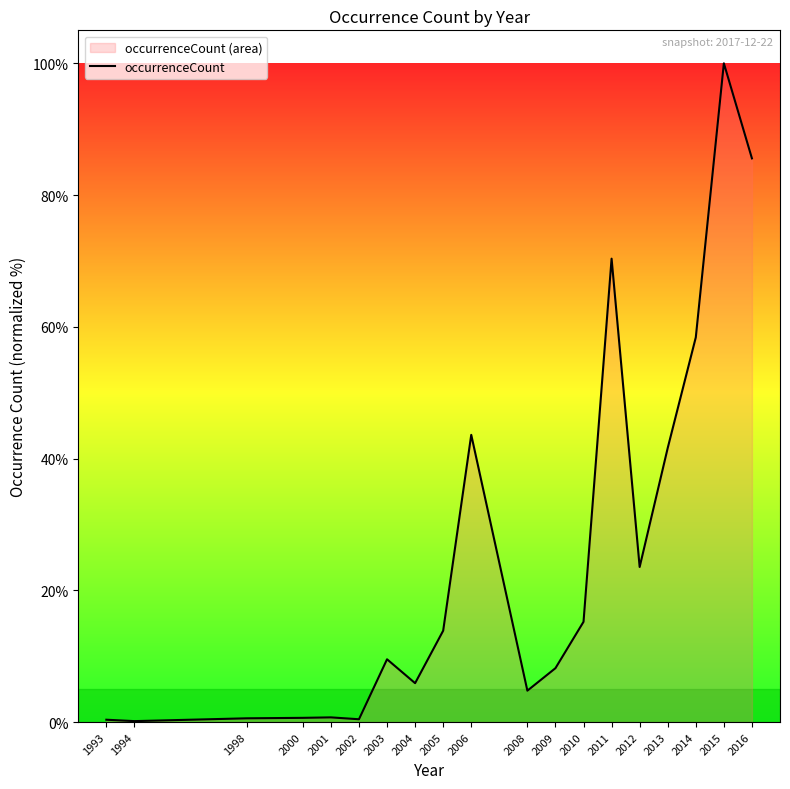

Count the number of data series in this chart.

1